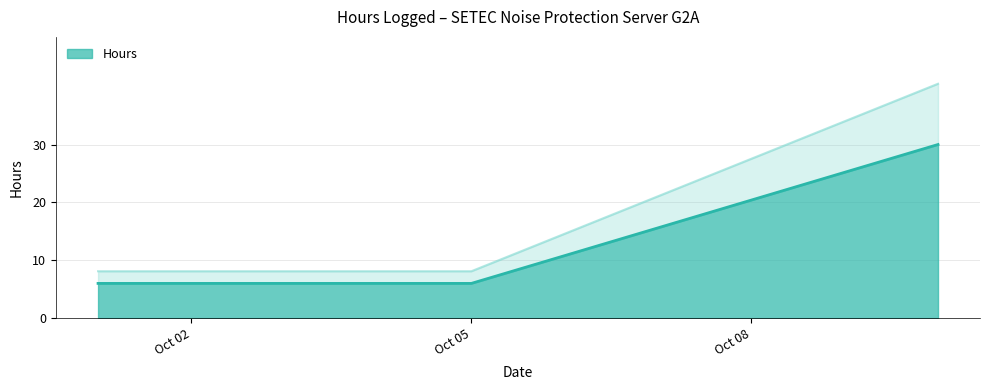

At which label is the value closest to 18?

10/10/2012